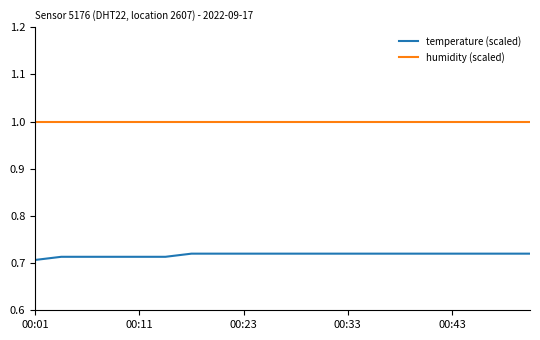

Which series has the largest total across all categories?

humidity (scaled)